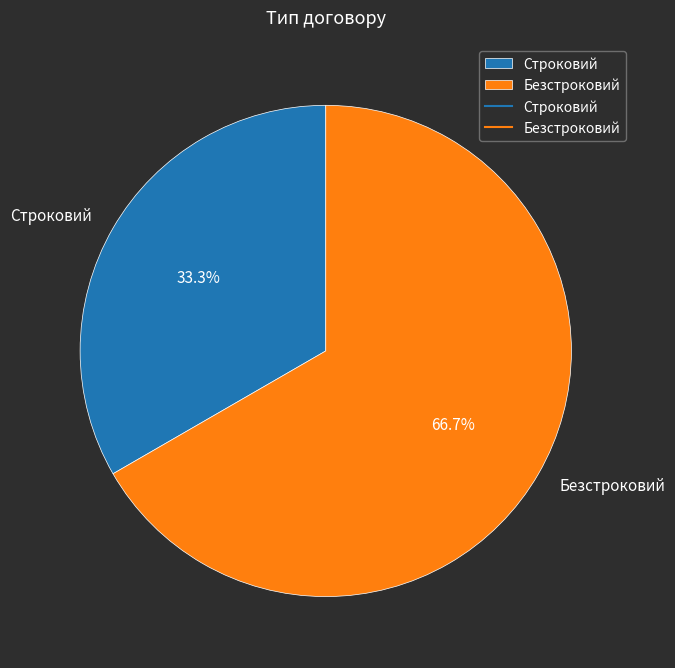

Which has a higher value, Безстроковий or Строковий?

Безстроковий